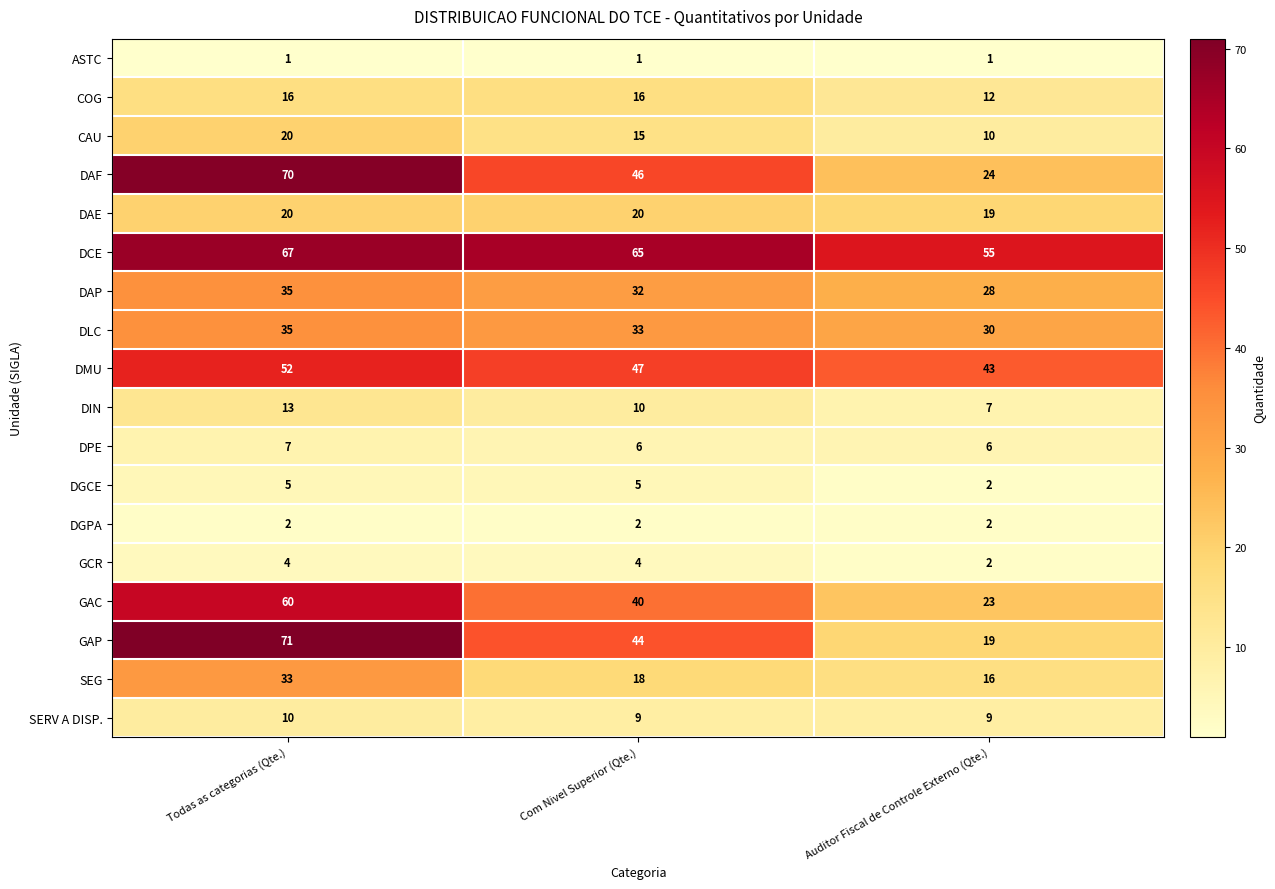

How many CAU values are between 10 and 20?

3